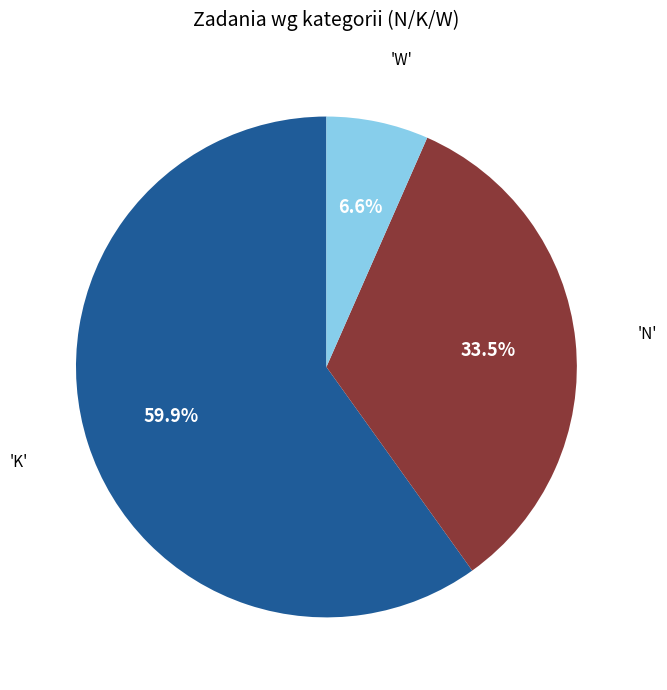

Is there any slice that represents more than half of the pie?

Yes